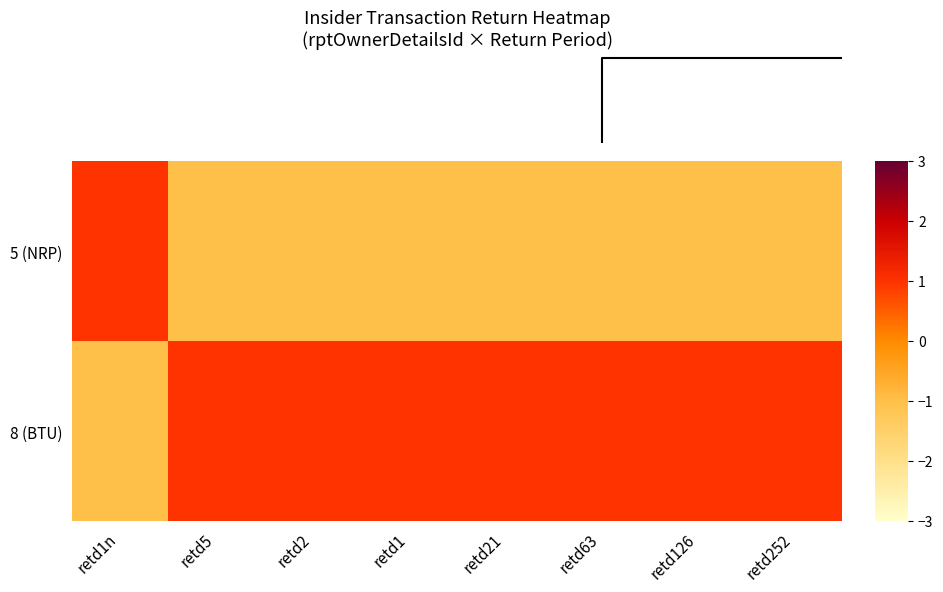

How many series are shown in this chart?

2